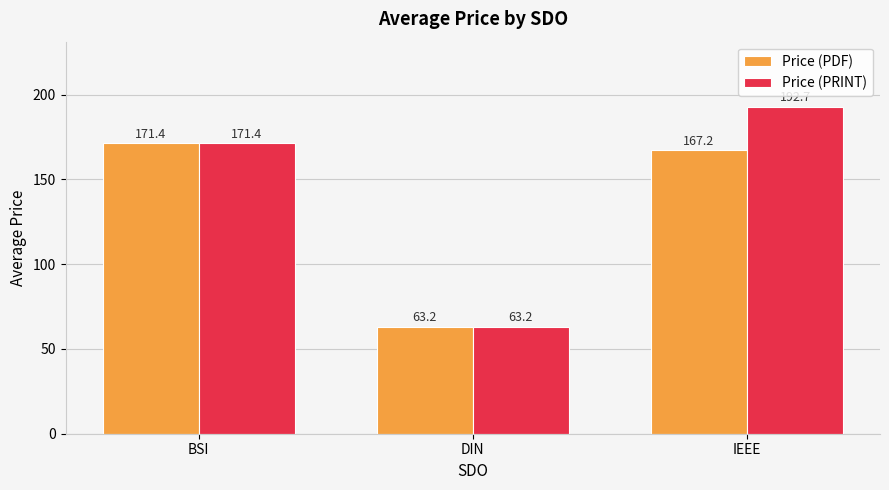

What is the total value across all series at BSI?

342.7